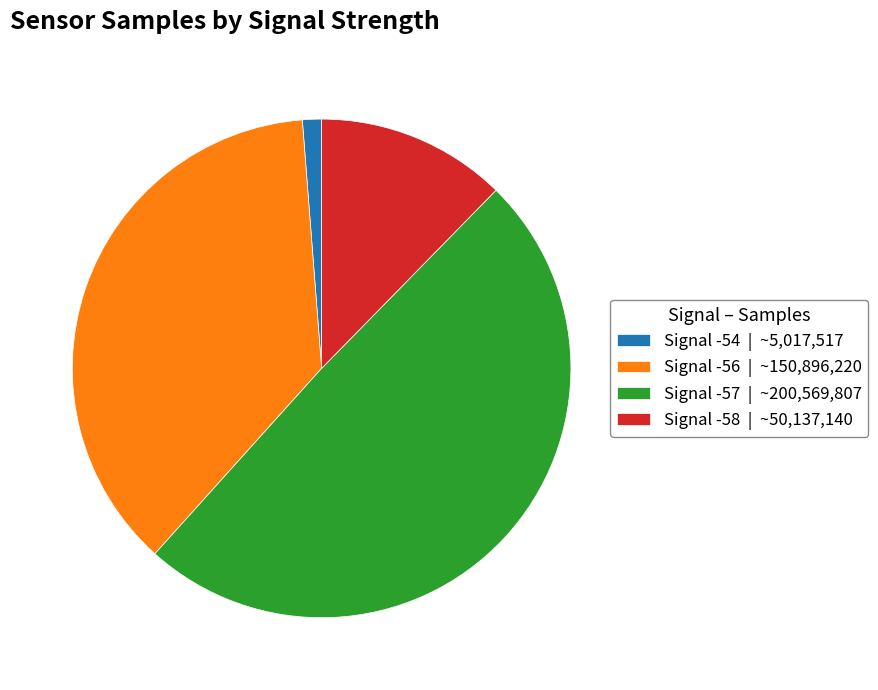

Which category has the biggest portion of the pie?

Signal -57 | ~200,569,807